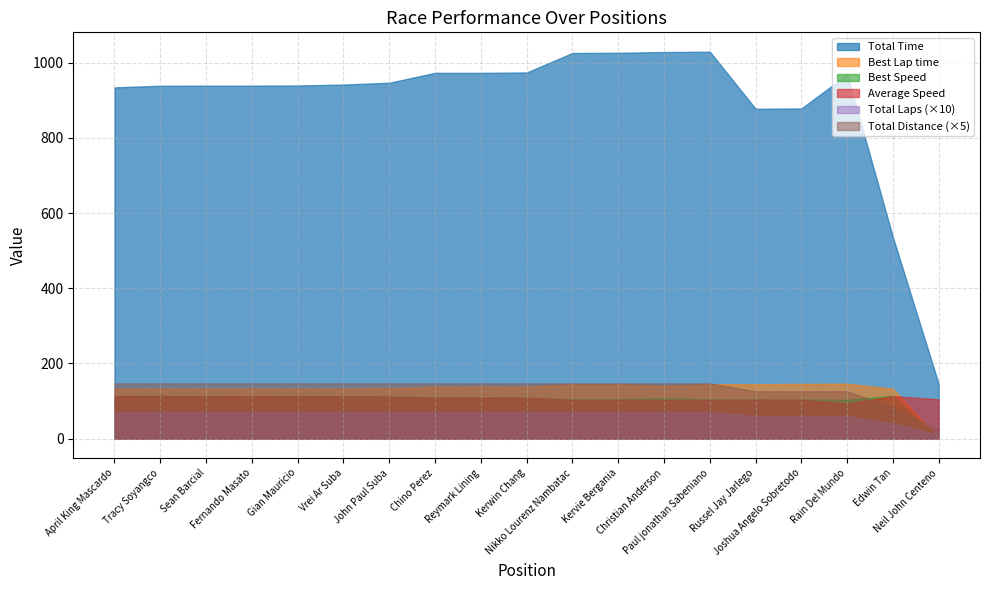

What is the difference between the maximum and minimum values in the Total Distance series?

25.2